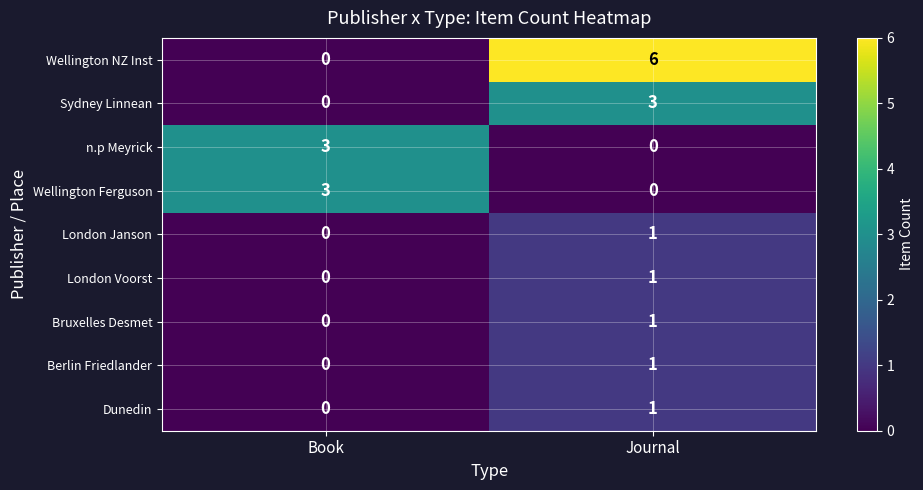

How many data points does each series have?

2